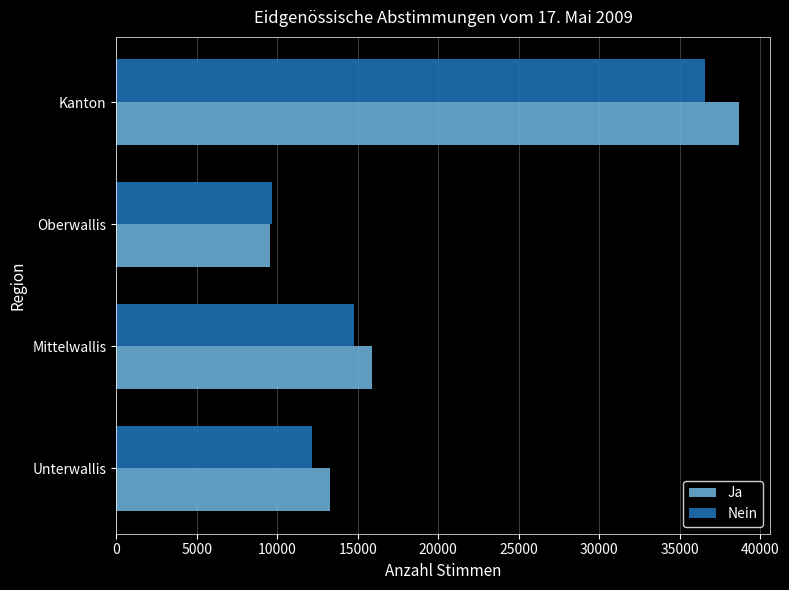

What is the difference between the second highest and minimum values in the Ja series?

6351